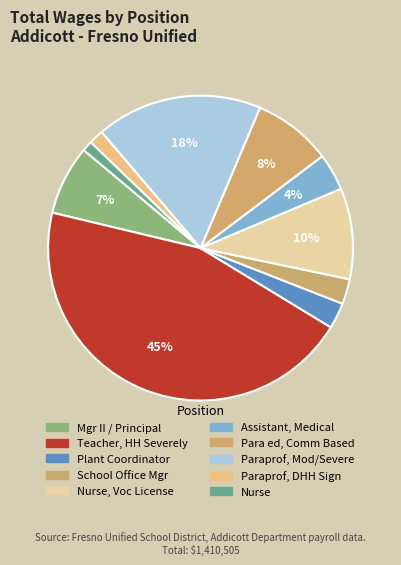

How many segments does this pie chart have?

10